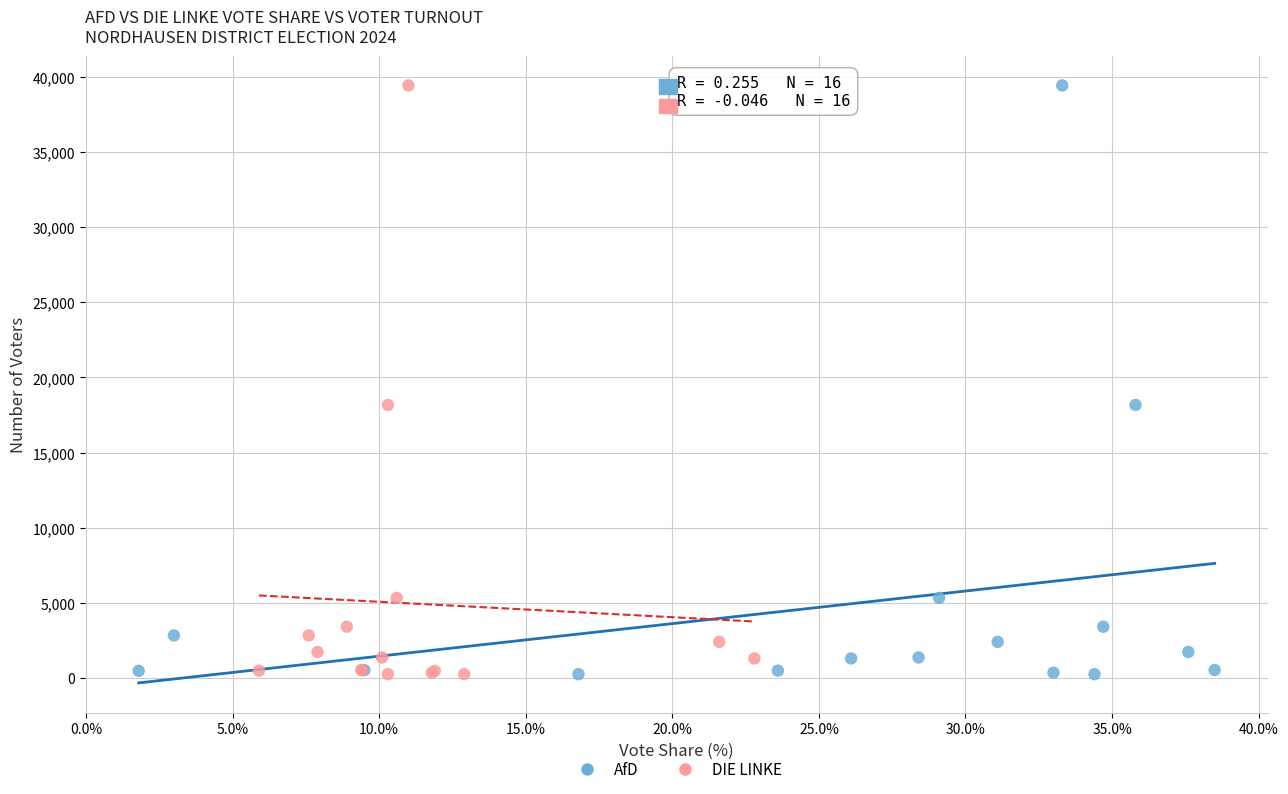

What are all the series names shown in the legend?

AfD, DIE LINKE